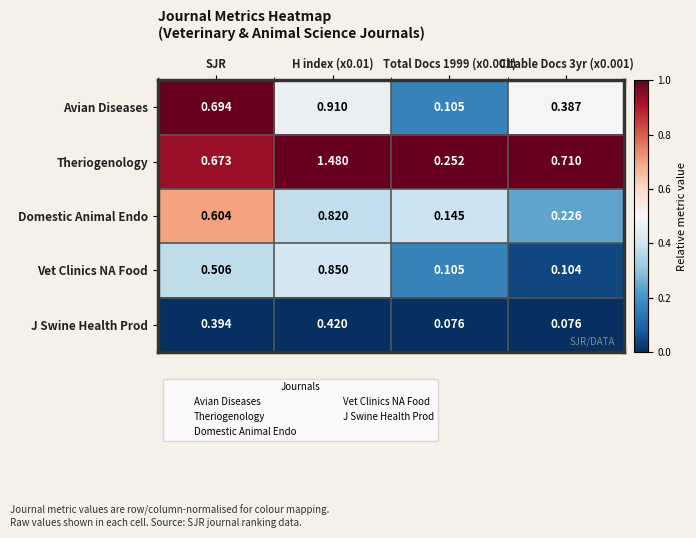

Which series changed the most between SJR and H index (x0.01)?

Theriogenology